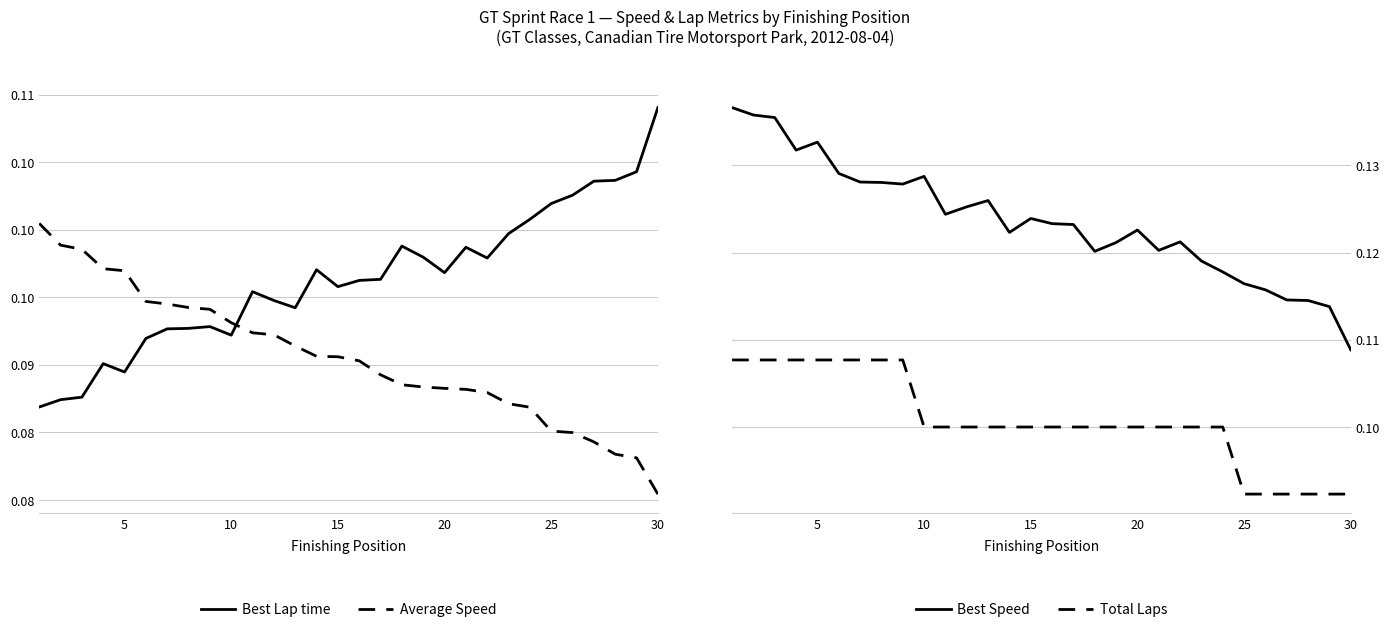

At which label is Best Speed closest to 0?

30